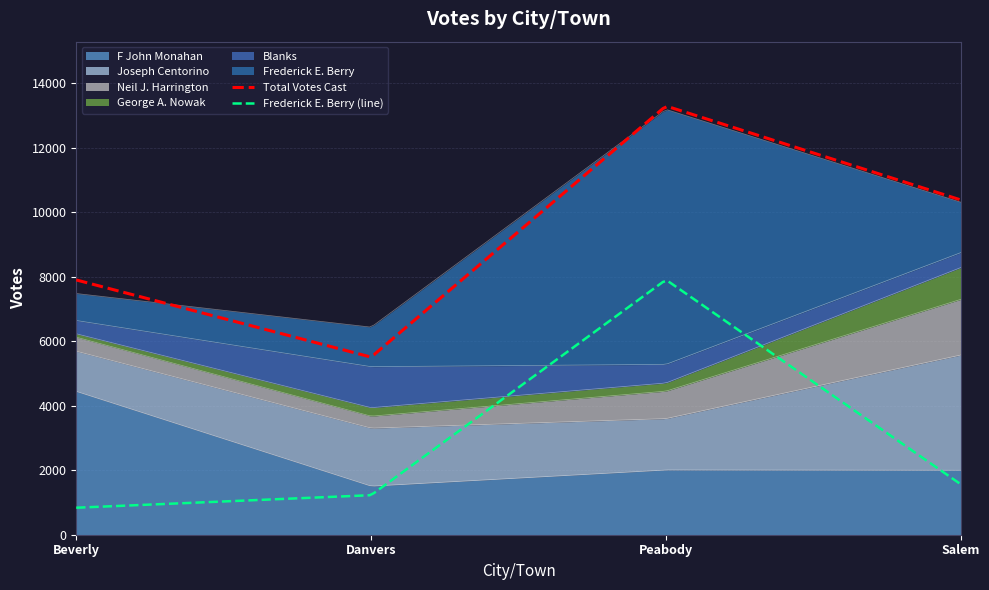

Reading left to right, what are all the values shown in this chart?

F John Monahan: 4443	1505	2008	1999
Joseph Centorino: 1246	1799	1592	3573
Neil J. Harrington: 435	371	852	1726
George A. Nowak: 106	263	253	986
Blanks: 412	1272	577	463
Frederick E. Berry: 837	1226	7906	1563